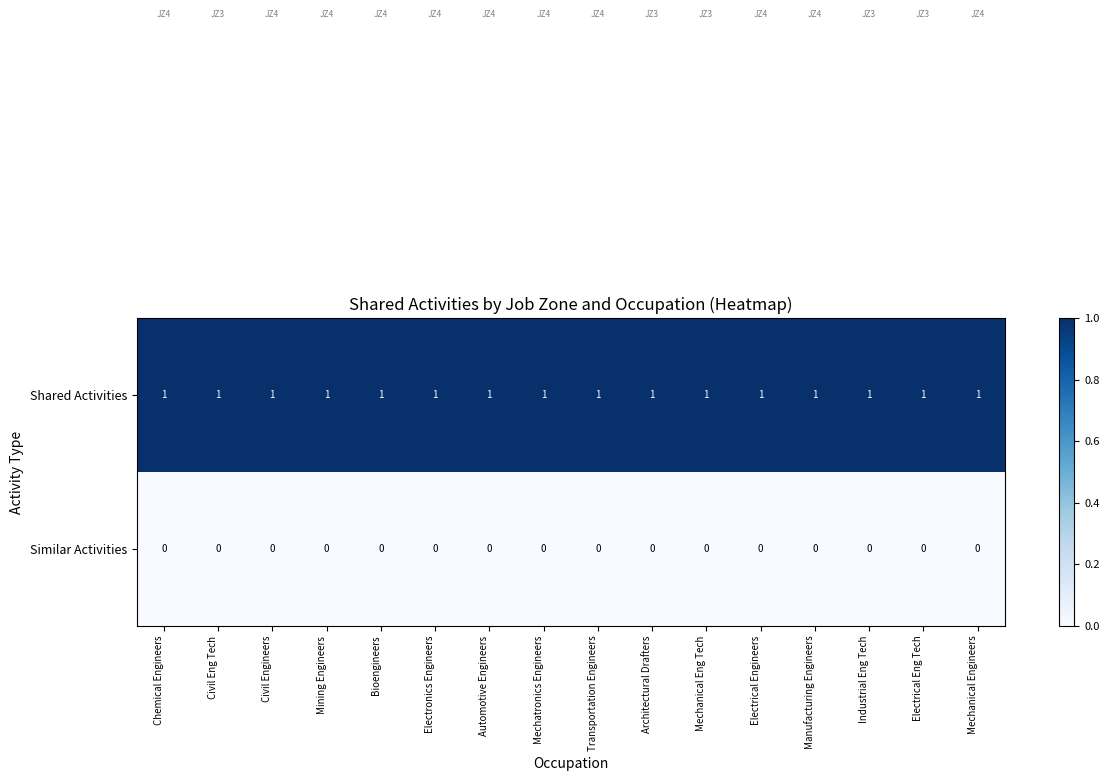

At Manufacturing Engineers, list the series in order from smallest to largest.

Similar Activities, Shared Activities